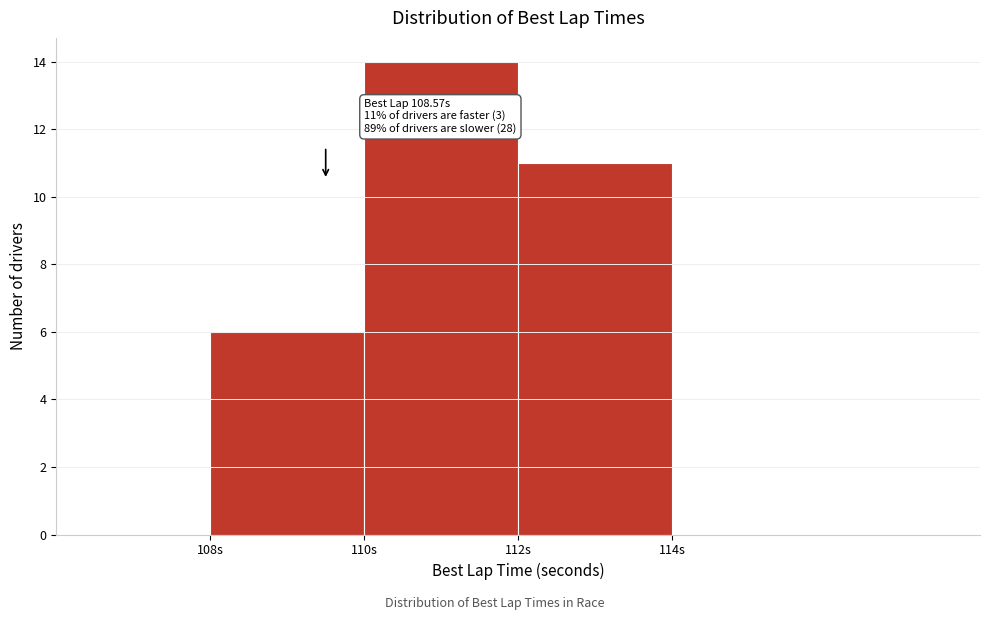

Over which range of the x-axis is the bar tallest?

110 to 112